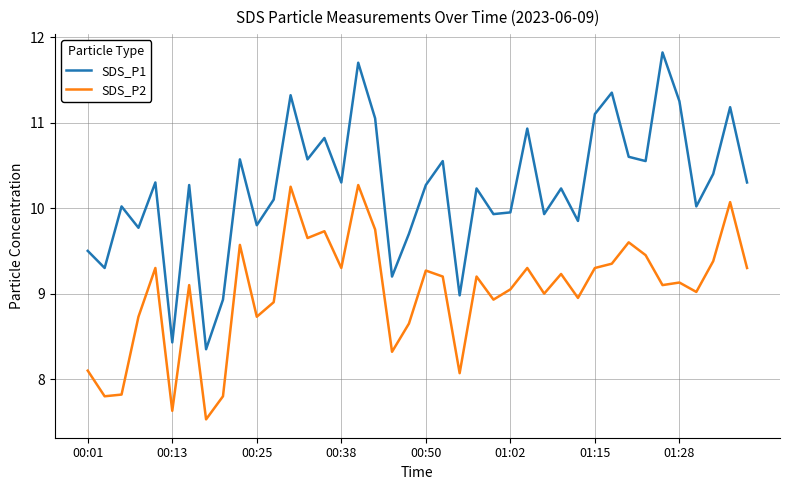

What is the sum of all SDS_P2 values?

360.8